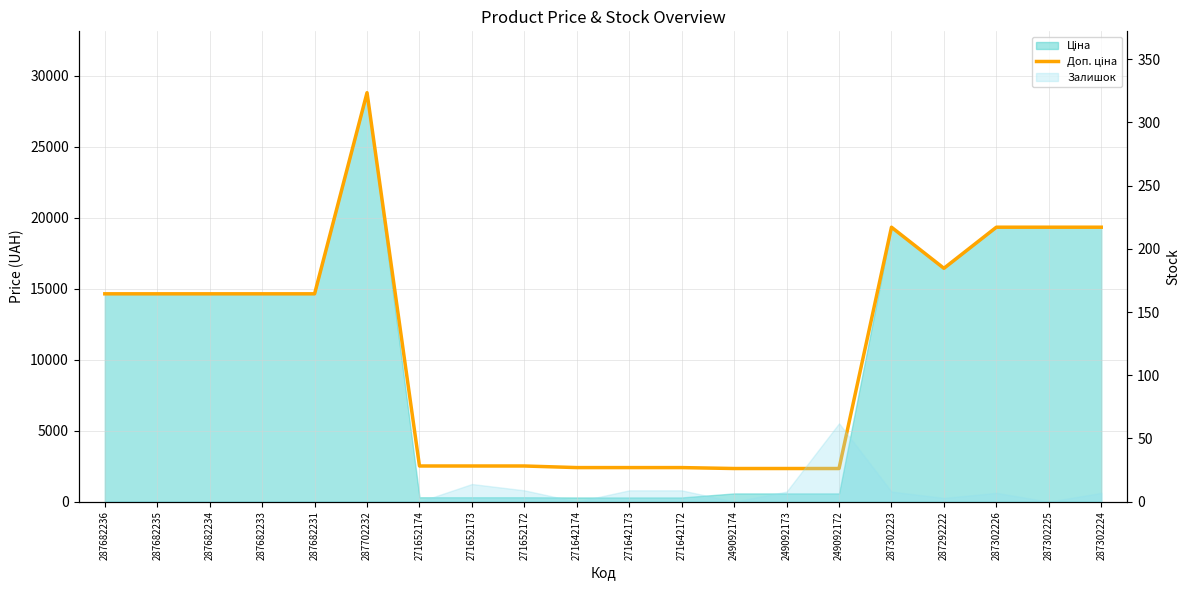

Where is the data nearest to the value 15580?

287292222